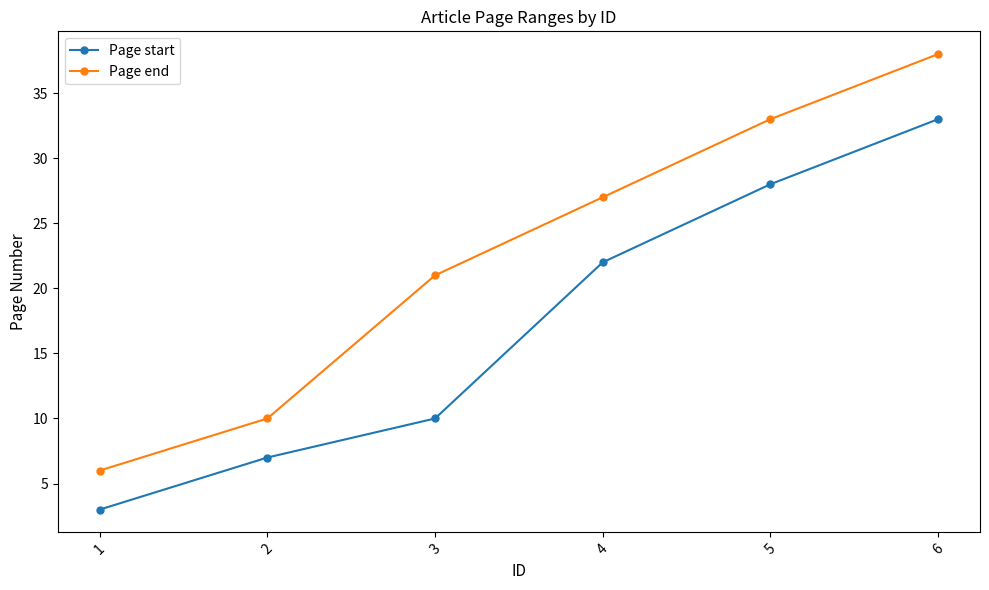

At how many categories does at least one series exceed 4?

6